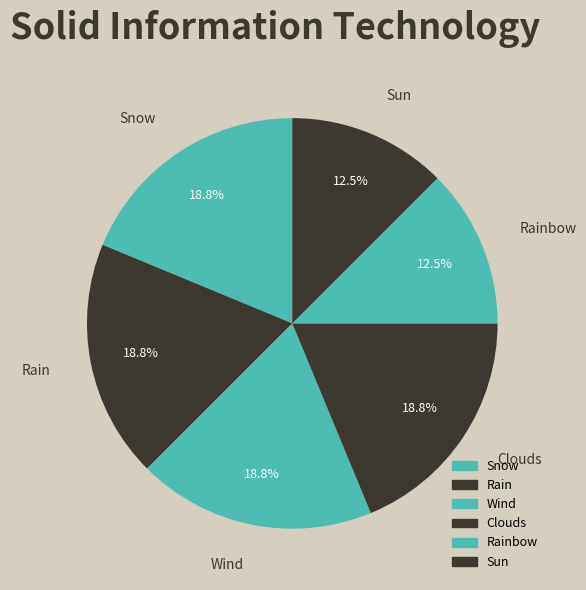

Is Snow the majority of the pie?

No